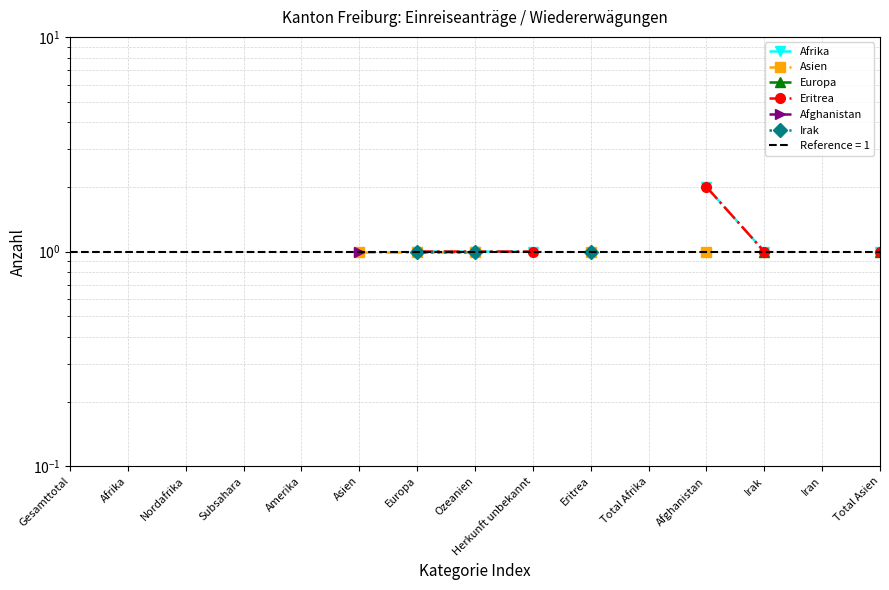

Rank the series at Eritrea from highest to lowest value.

Afrika, Asien, Europa, Eritrea, Afghanistan, Irak